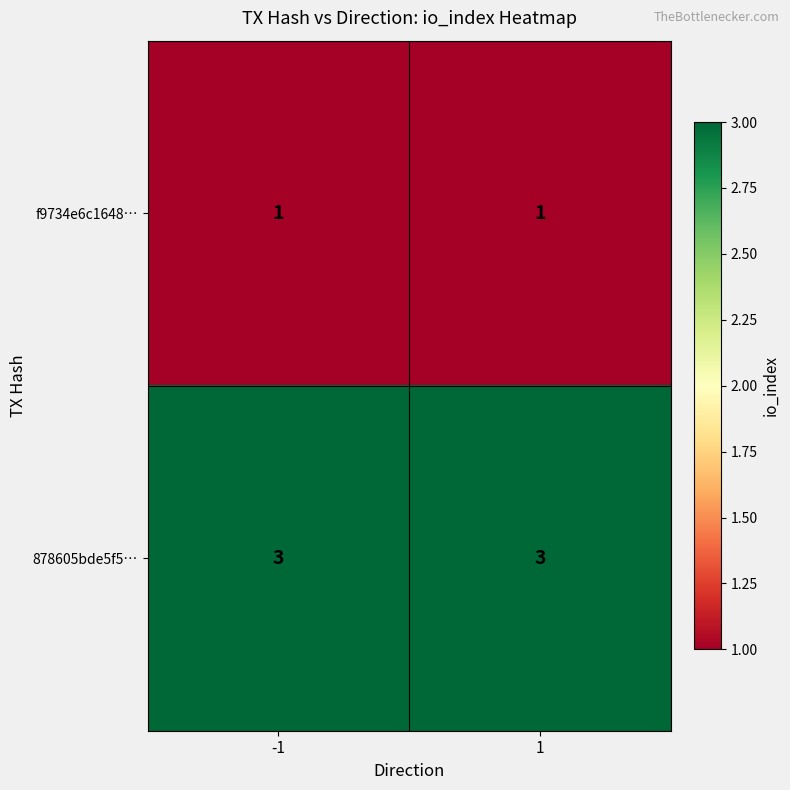

Rank the series by their average value, from lowest to highest.

f9734e6c1648…, 878605bde5f5…